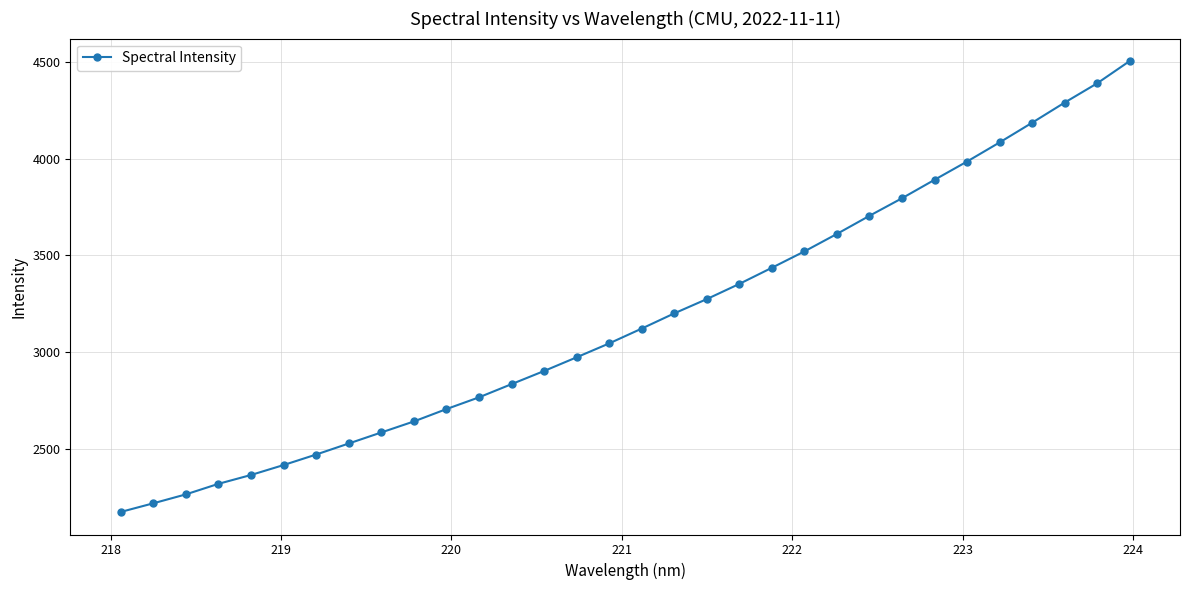

What is the value of the 28th point from the left?

4084.0